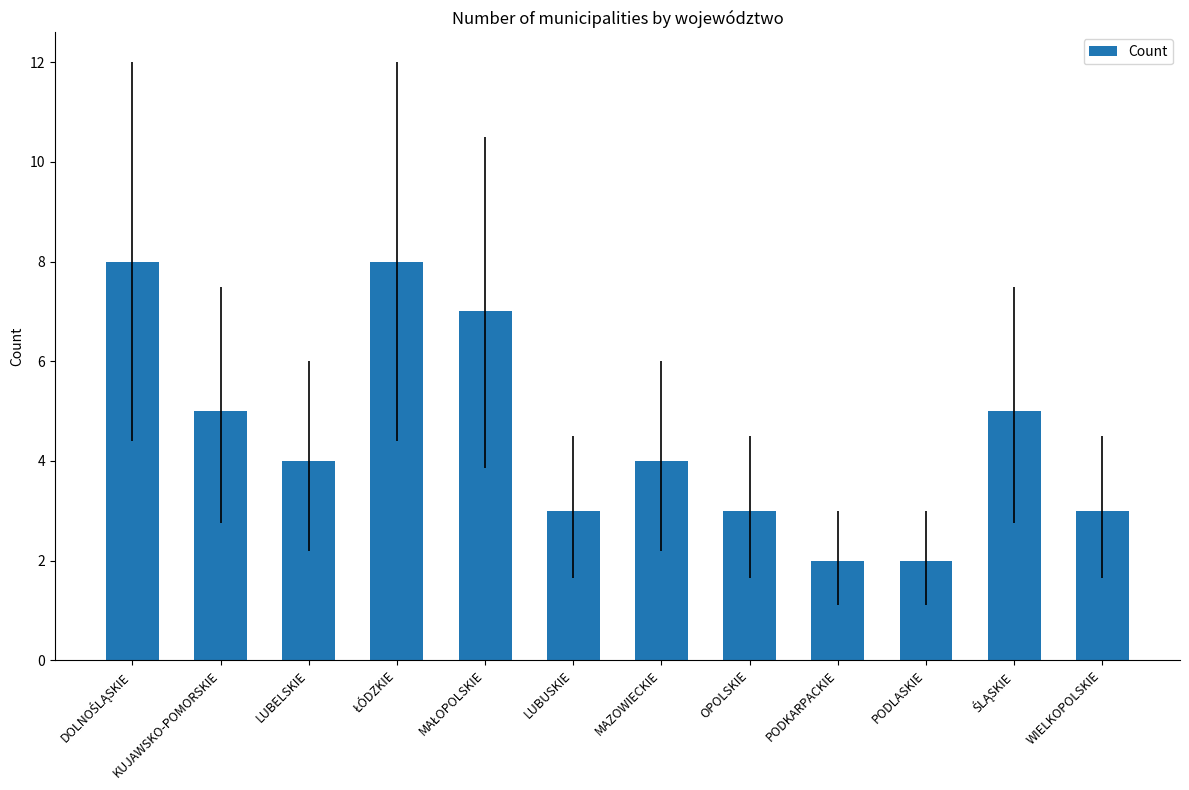

What is the label of the 1st bar from the right?

WIELKOPOLSKIE